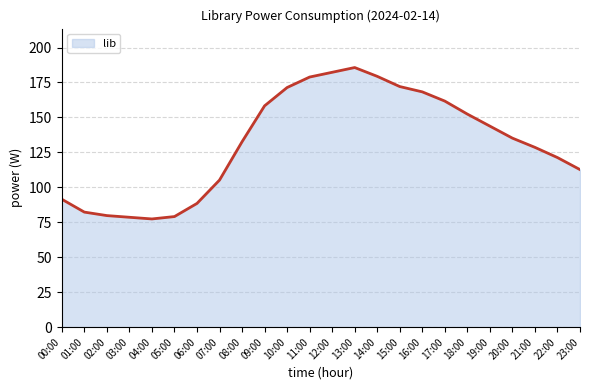

What is the maximum value shown in the chart?

185.7